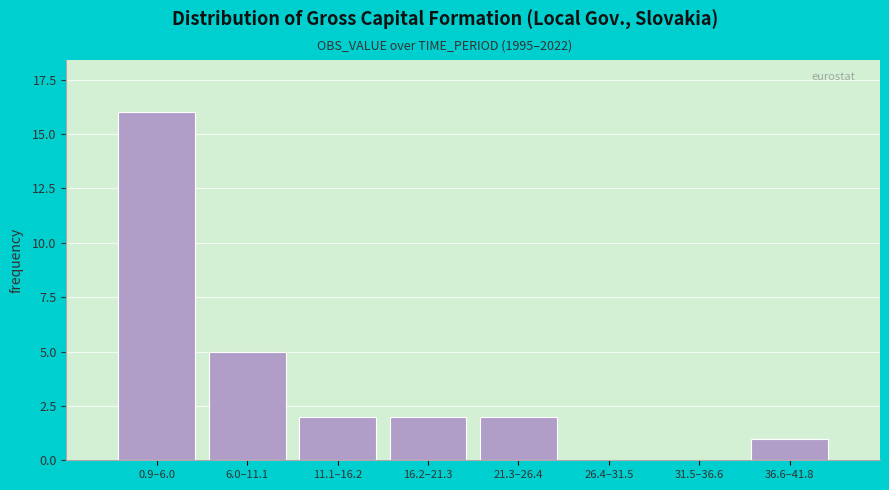

Reading left to right, list all the values displayed in this chart.

0.9–6.0=16	6.0–11.1=5	11.1–16.2=2	16.2–21.3=2	21.3–26.4=2	26.4–31.5=0	31.5–36.6=0	36.6–41.8=1